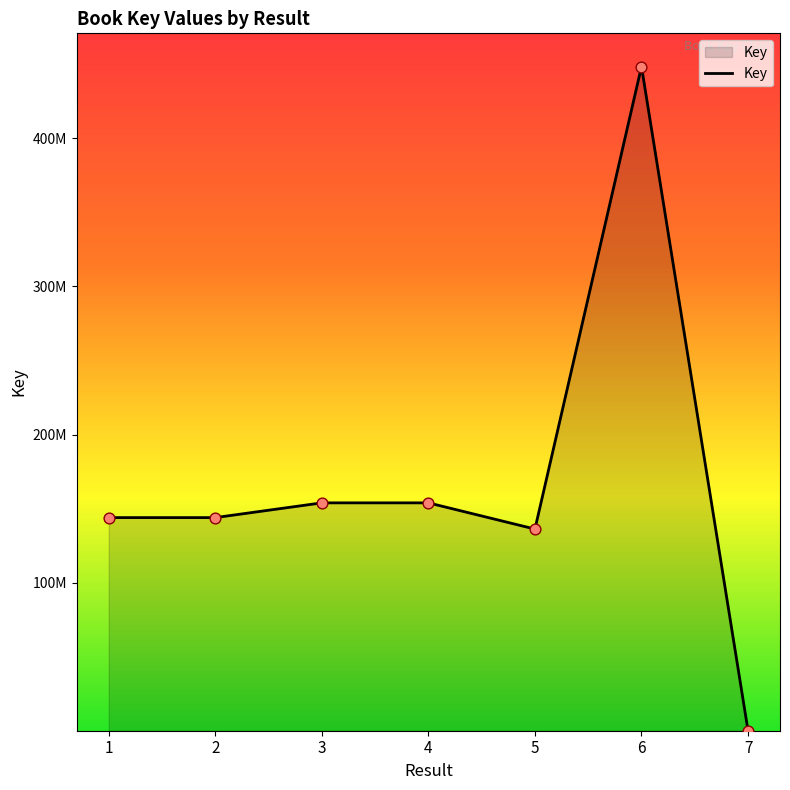

Is this an area chart (filled region under the line)?

Yes